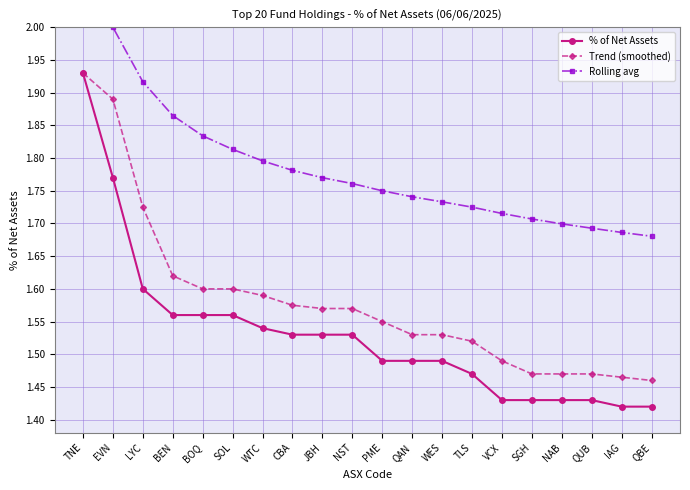

Rank the categories by Rolling avg value from lowest to highest.

QBE, IAG, QUB, NAB, SGH, VCX, TLS, WES, QAN, PME, NST, JBH, CBA, WTC, SOL, BOQ, BEN, LYC, EVN, TNE